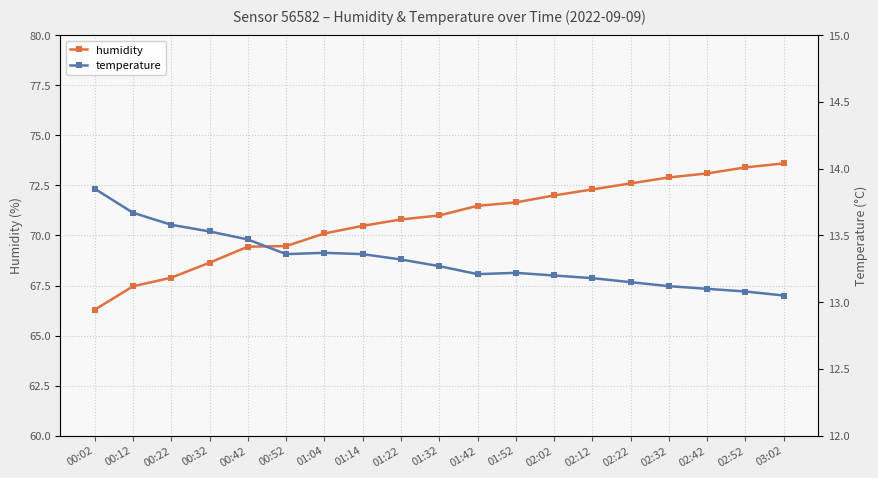

Reading right to left, what are all the values shown in this chart?

humidity: 03:02=73.6	02:52=73.4	02:42=73.1	02:32=72.9	02:22=72.6	02:12=72.3	02:02=72.0	01:52=71.7	01:42=71.5	01:32=71.0	01:22=70.8	01:14=70.5	01:04=70.1	00:52=69.5	00:42=69.4	00:32=68.6	00:22=67.9	00:12=67.5	00:02=66.3
temperature: 03:02=13.1	02:52=13.1	02:42=13.1	02:32=13.1	02:22=13.2	02:12=13.2	02:02=13.2	01:52=13.2	01:42=13.2	01:32=13.3	01:22=13.3	01:14=13.4	01:04=13.4	00:52=13.4	00:42=13.5	00:32=13.5	00:22=13.6	00:12=13.7	00:02=13.8